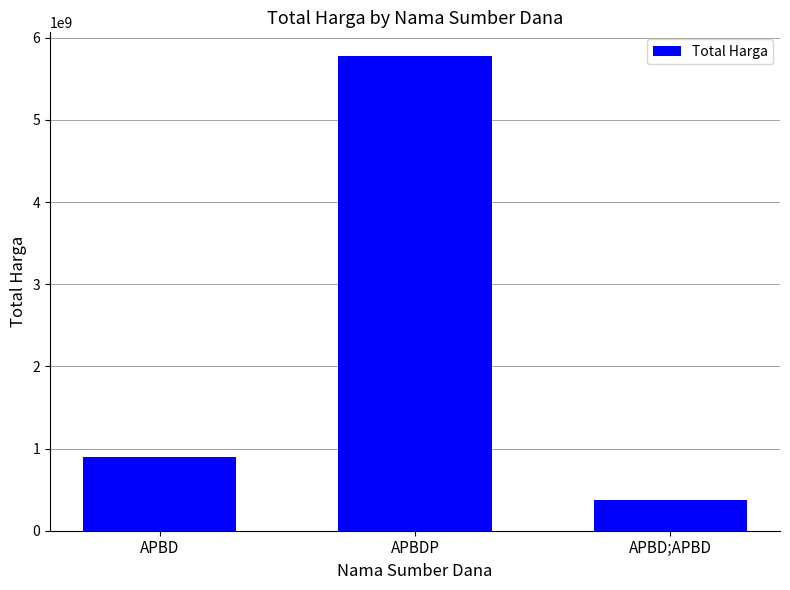

How many distinct data groups are displayed?

1